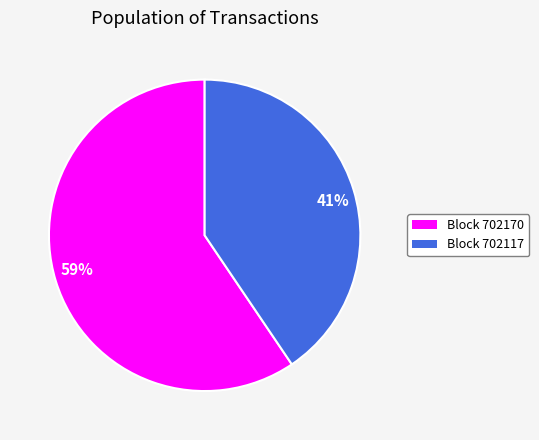

Count the number of slices in the pie.

2